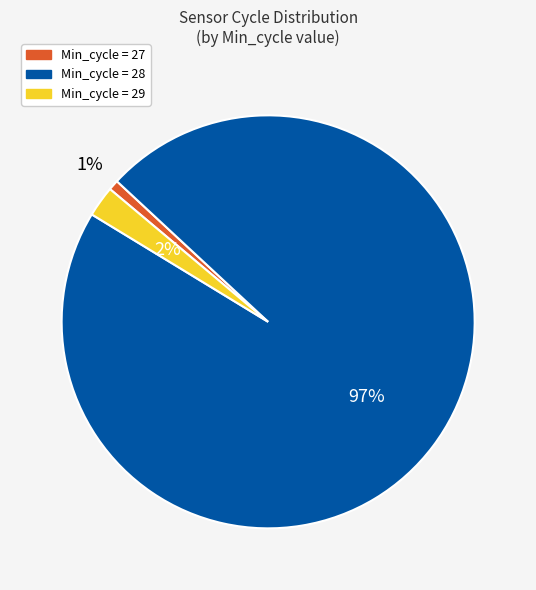

Is there any slice that represents more than half of the pie?

Yes